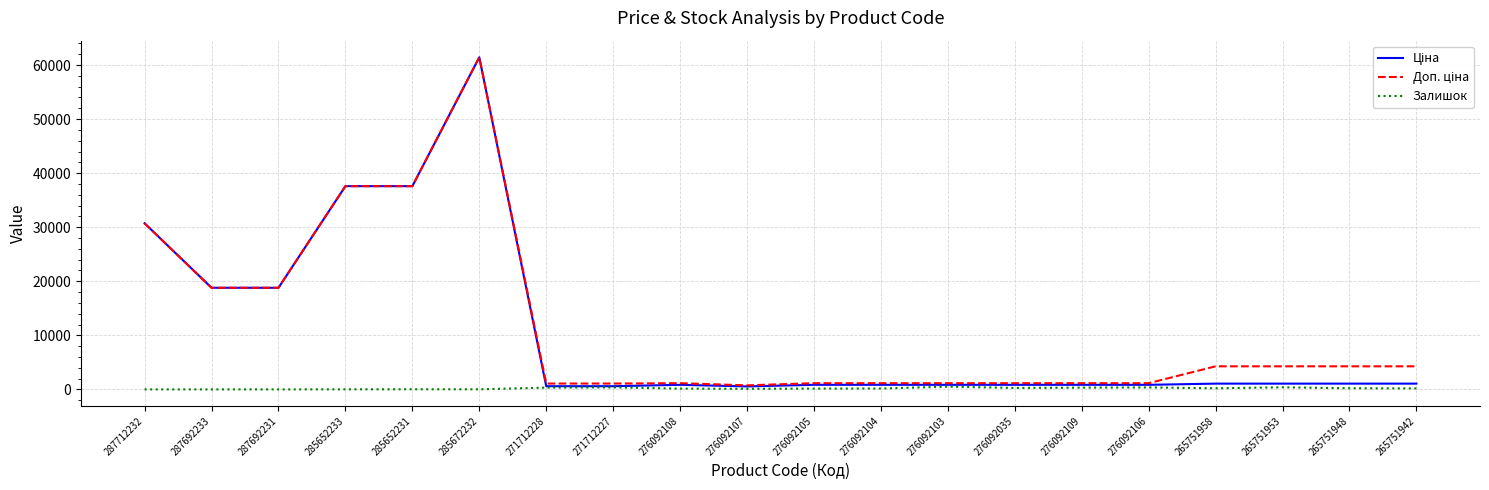

Count the number of data series in this chart.

3